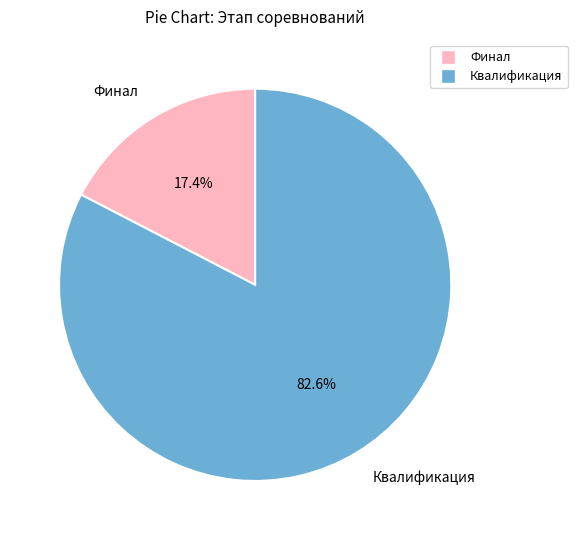

Which has a higher value, Финал or Квалификация?

Квалификация